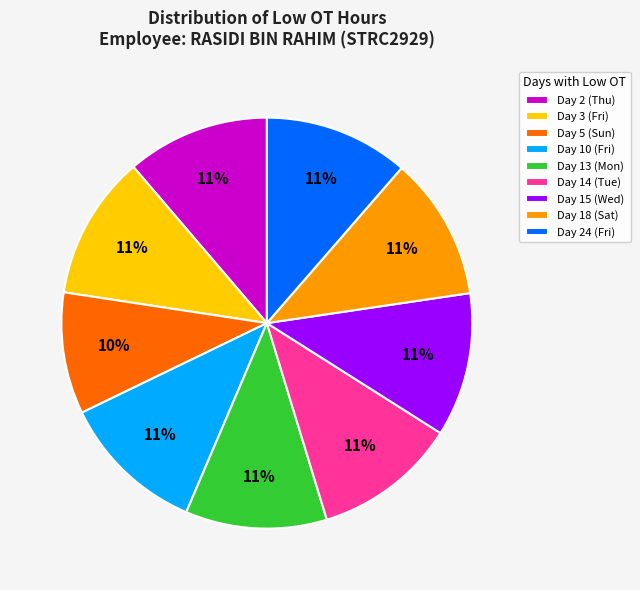

Count the number of slices in the pie.

9